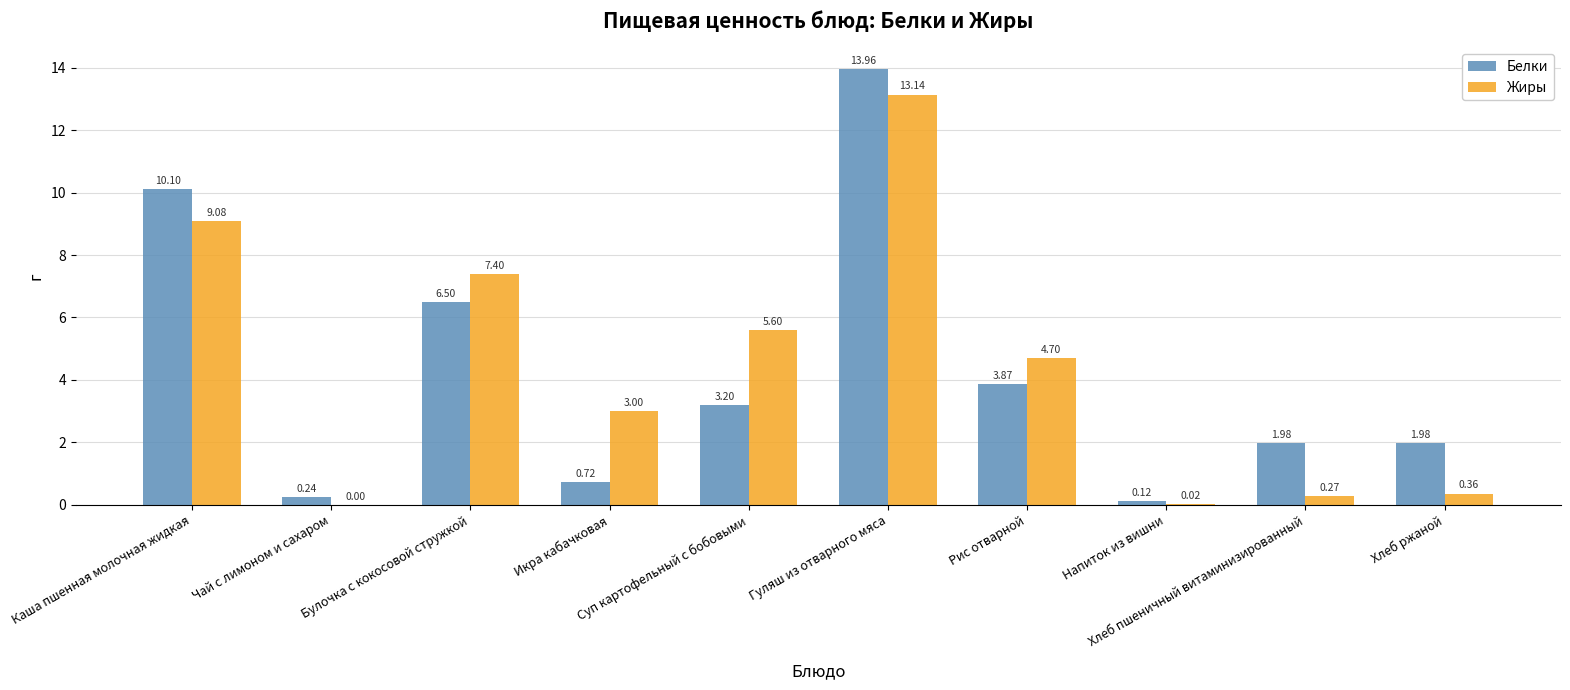

What is the average value of the Белки series?

4.3